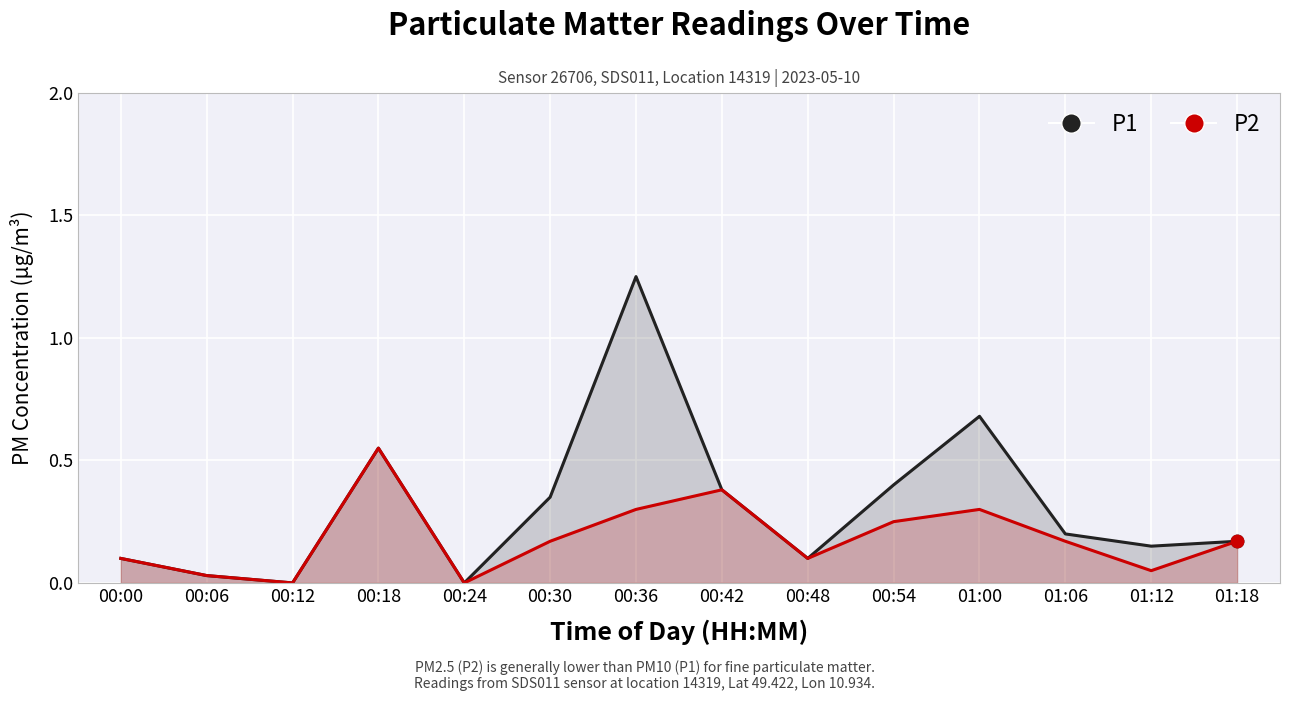

Which series reaches the maximum Y coordinate?

P1